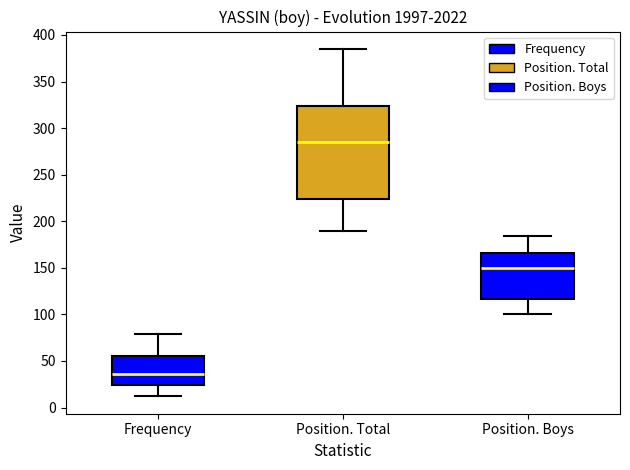

Comparing the boxes themselves (not the whiskers), which one is the tallest?

Position. Total